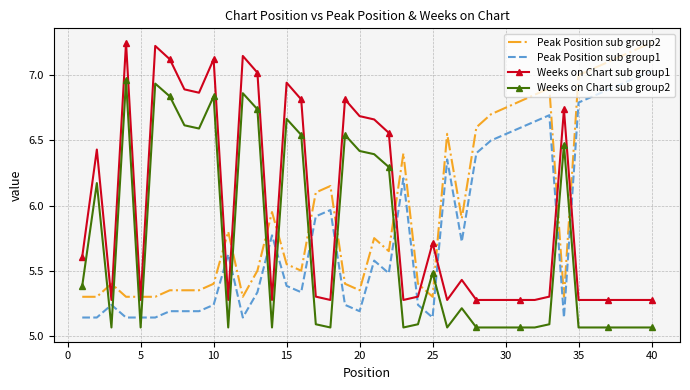

True or false: Weeks on Chart sub group1 and Weeks on Chart sub group2 intersect in this chart.

False